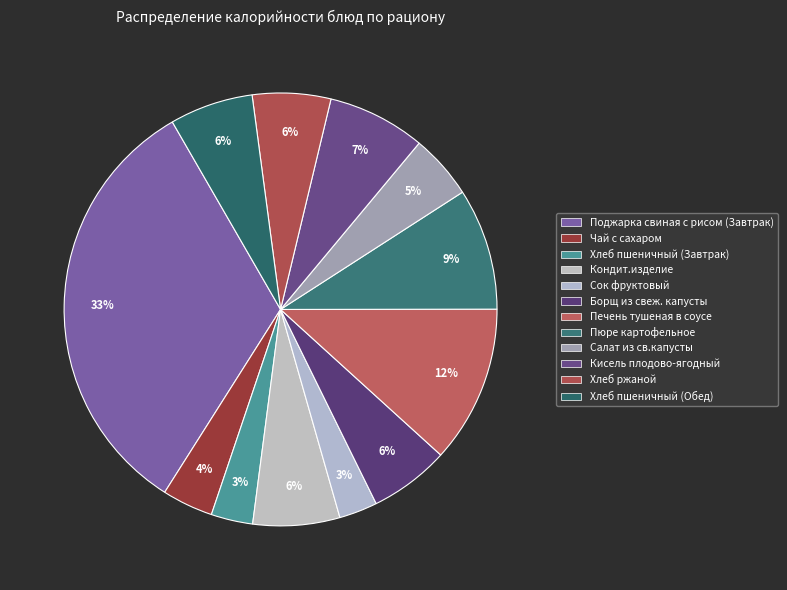

What is the smallest slice in the pie chart?

Сок фруктовый